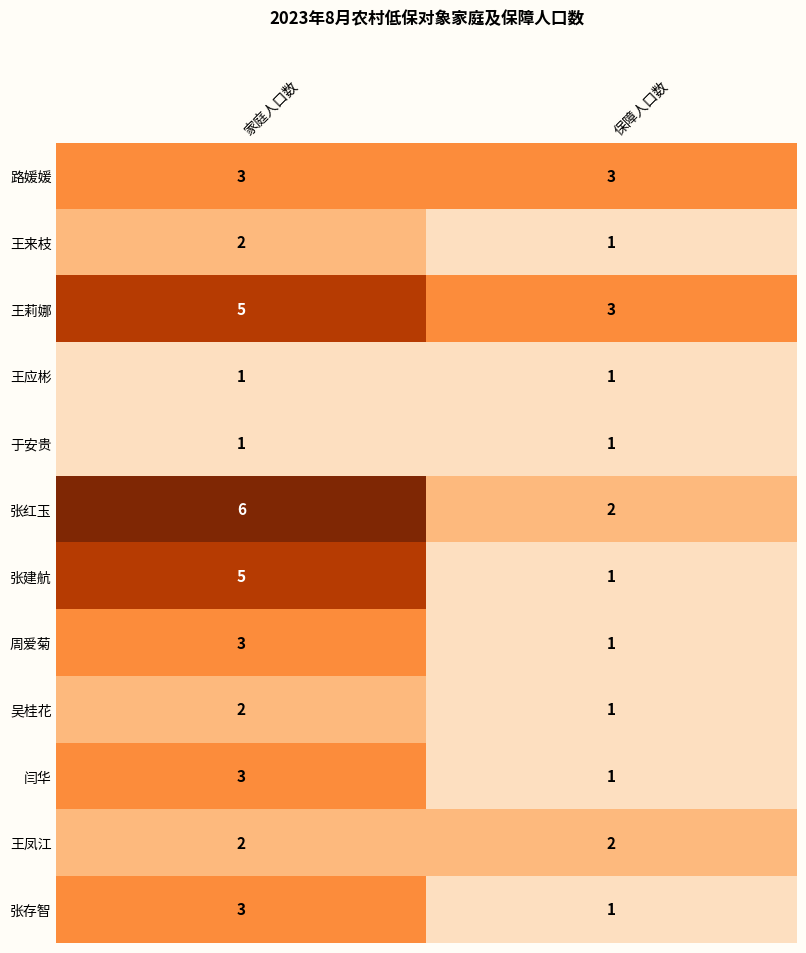

Reading left to right, what are all the values shown in this chart?

路媛媛: 3	3
王来枝: 2	1
王莉娜: 5	3
王应彬: 1	1
于安贵: 1	1
张红玉: 6	2
张建航: 5	1
周爱菊: 3	1
吴桂花: 2	1
闫华: 3	1
王凤江: 2	2
张存智: 3	1